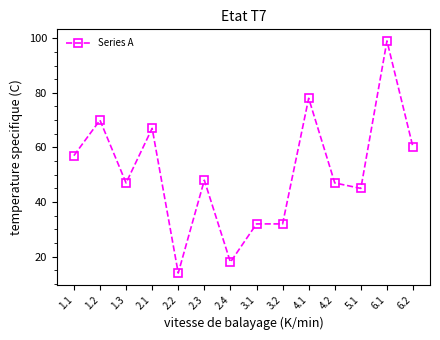

What is the sum of all values?

714